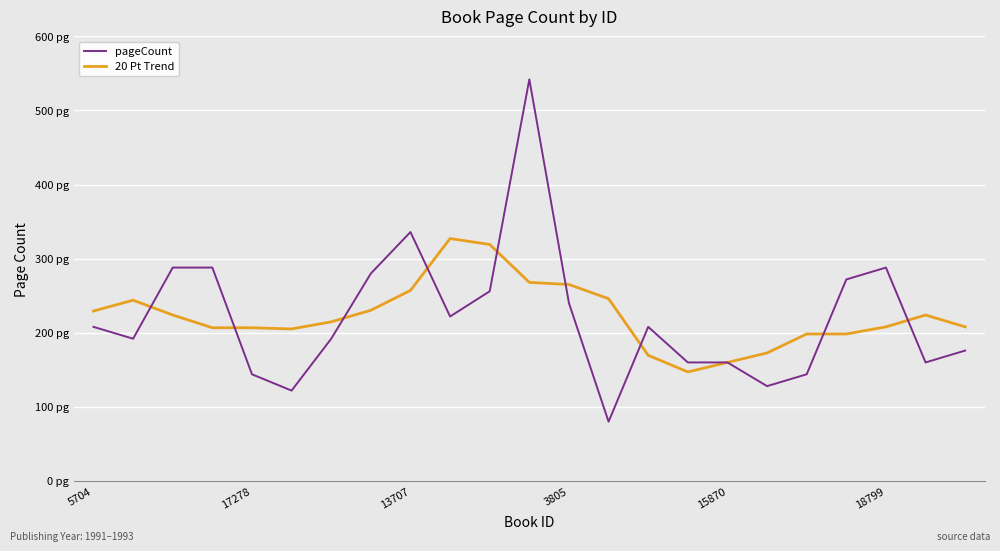

Is this an area chart (filled region under the line)?

No